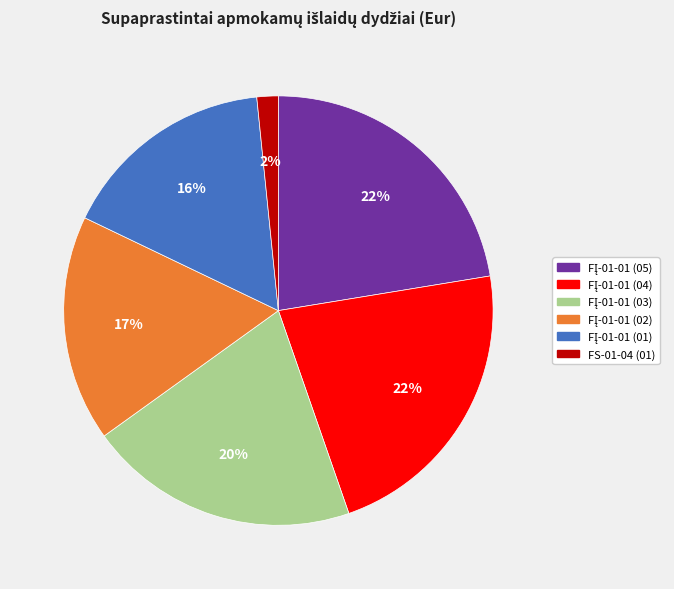

To the nearest percent, what is the average slice percentage?

17%